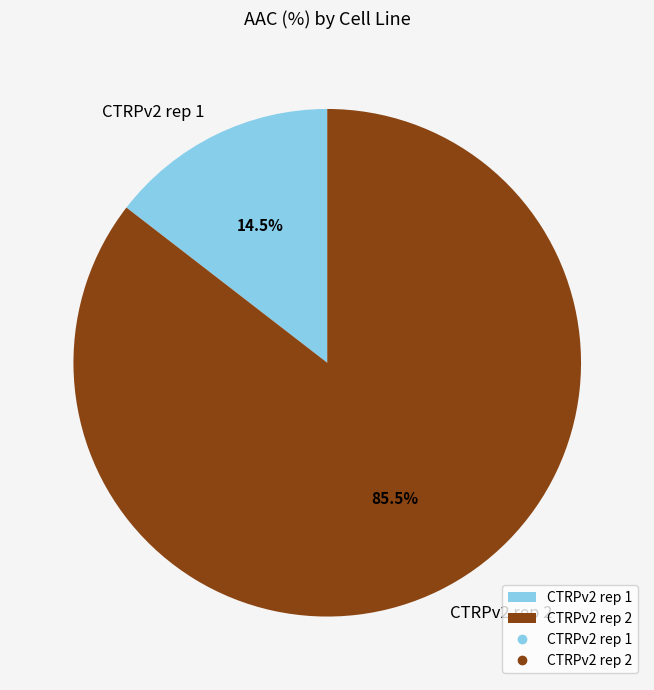

To the nearest percent, what is the average slice percentage?

50%